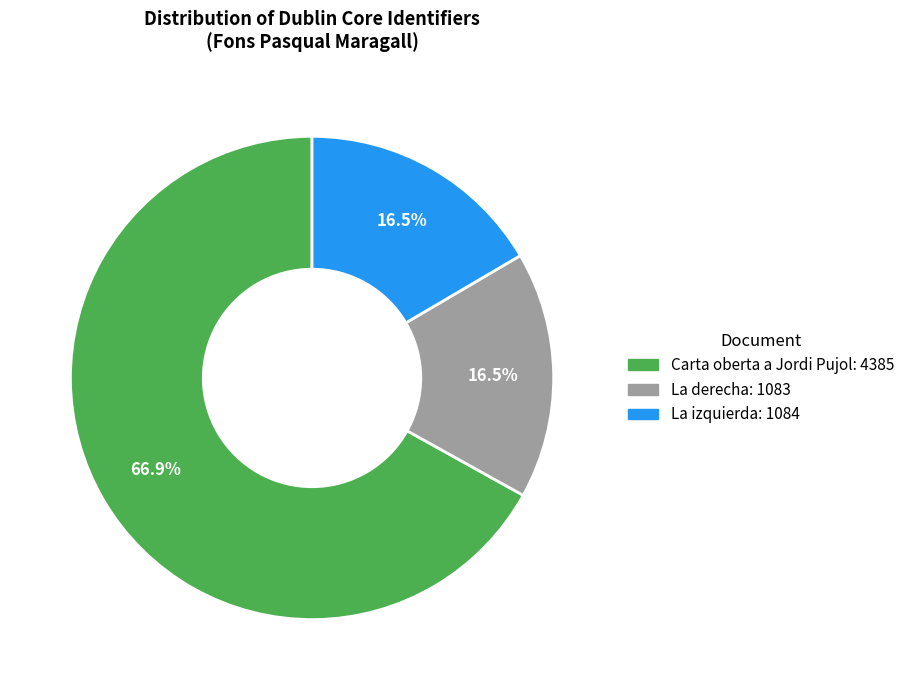

Is there any slice that represents more than half of the pie?

Yes